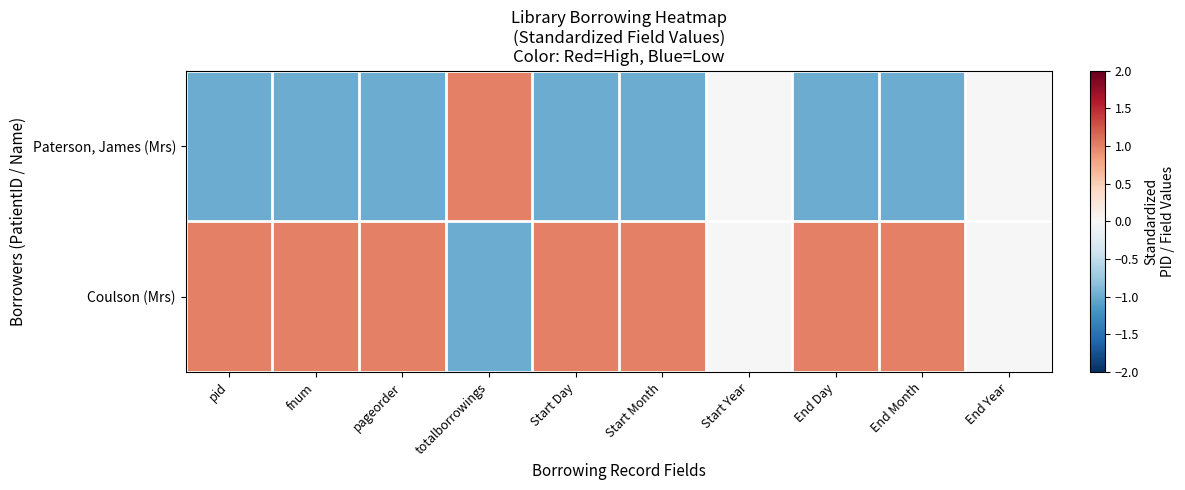

Which has a higher value, Start Month or End Year?

End Year